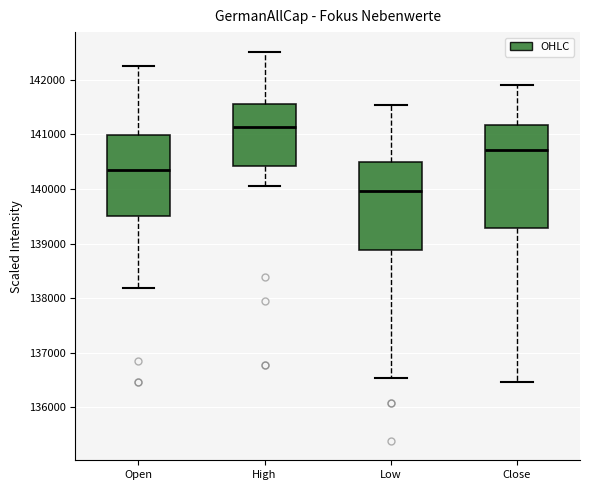

Reading left to right, read every box against the y-axis: the position of its median line, the range the box covers, and the ends of its whiskers. The values are not printed on the chart, so give them approximately, as read against the axis.

Open: median 140400, box 139500 to 141000, whiskers 138200 to 142300
High: median 141100, box 140400 to 141600, whiskers 140100 to 142500
Low: median 140000, box 138900 to 140500, whiskers 136500 to 141500
Close: median 140700, box 139300 to 141200, whiskers 136500 to 141900